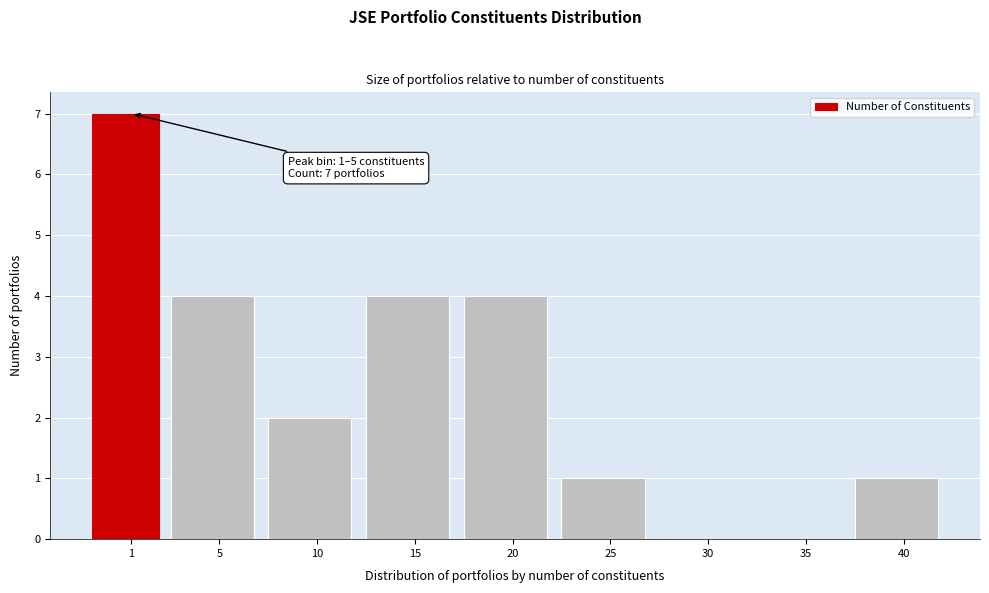

Reading left to right, list all the values displayed in this chart.

1=7	5=4	10=2	15=4	20=4	25=1	30=0	35=0	40=1